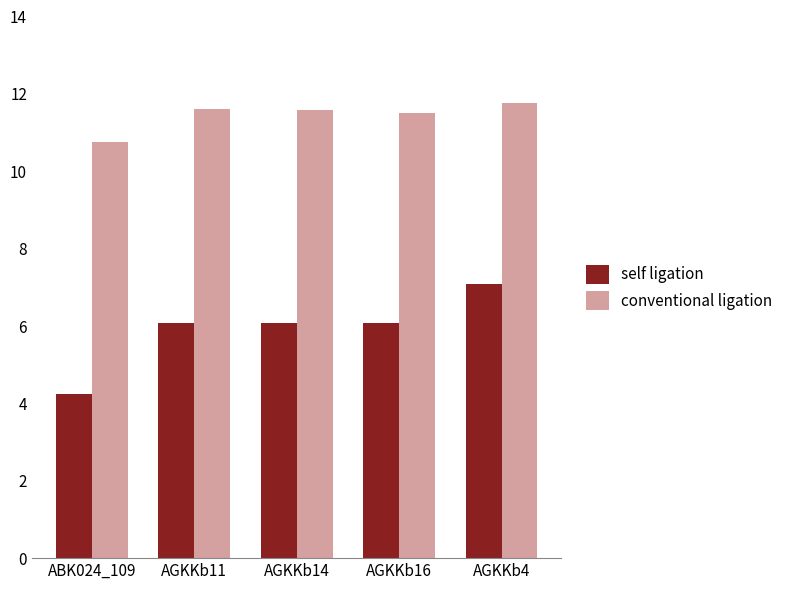

At how many categories does at least one series exceed 10?

5